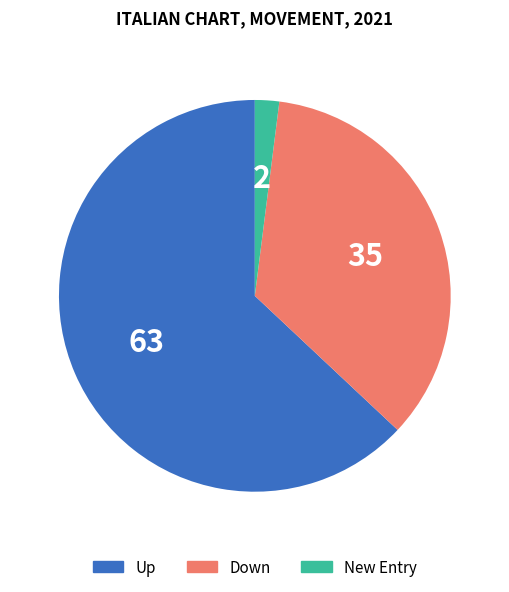

Does any single category account for the majority?

Yes